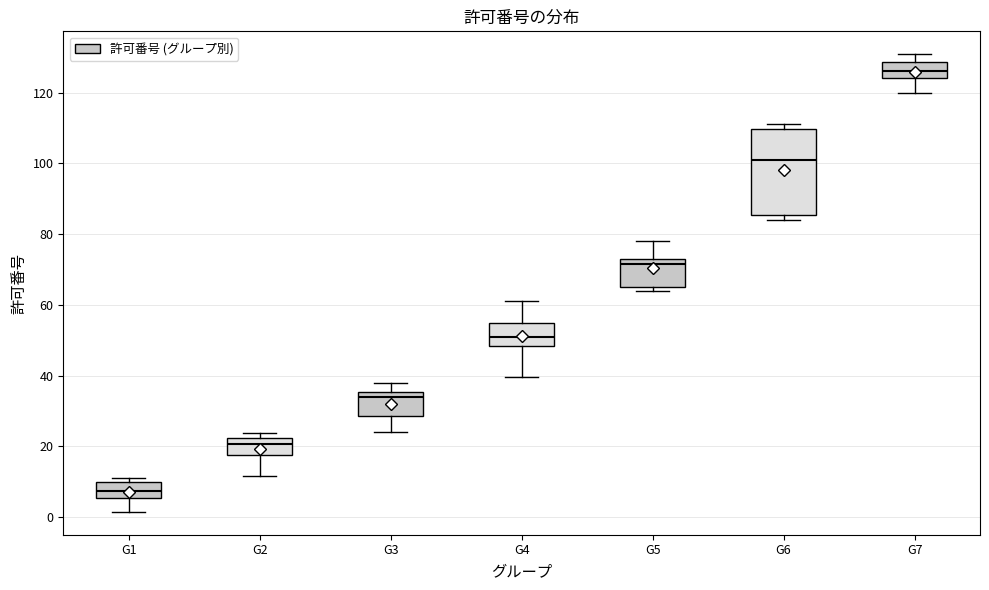

Which box's median line is the highest?

G7